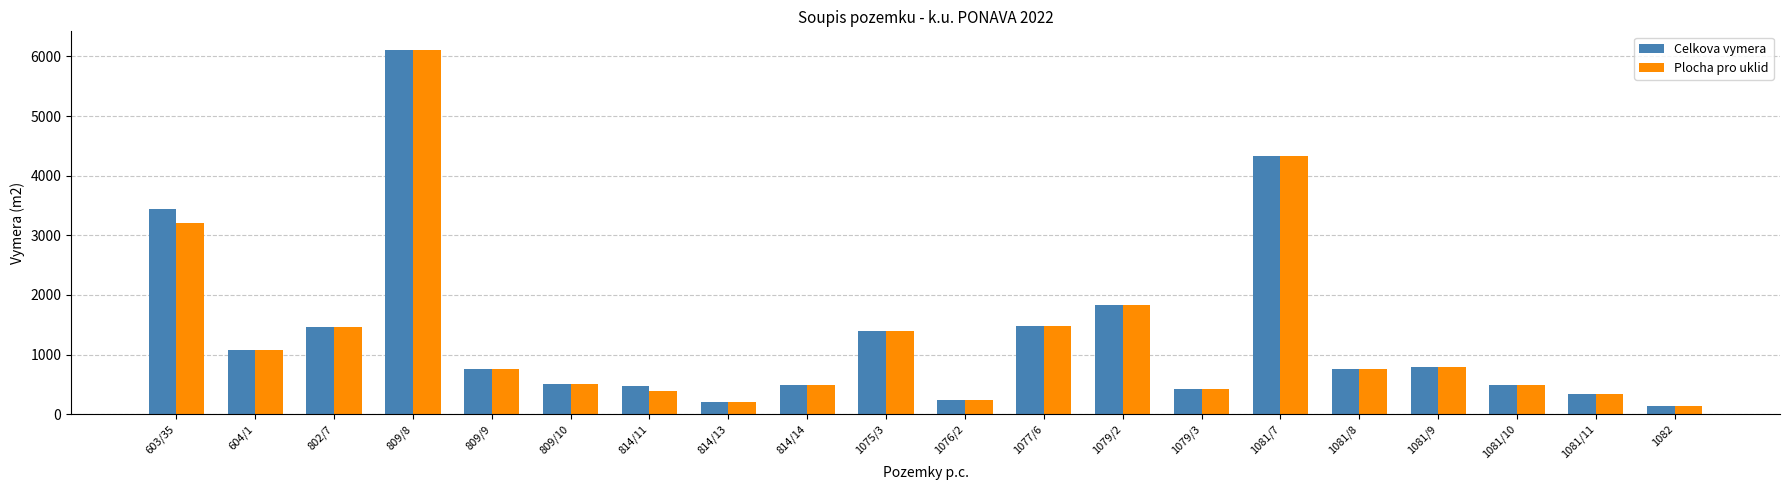

What is the label of the 2nd bar from the left?

604/1